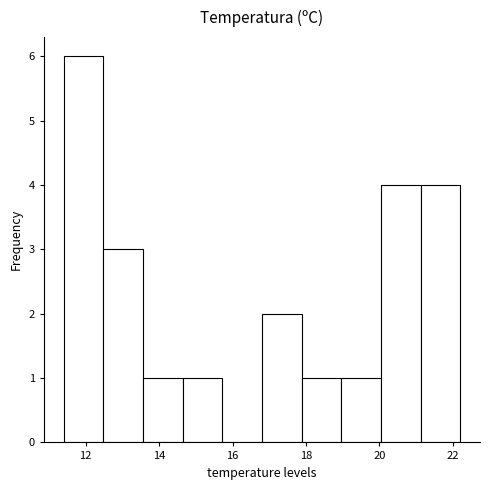

Over which range of the x-axis is the bar tallest?

11.40 to 12.48